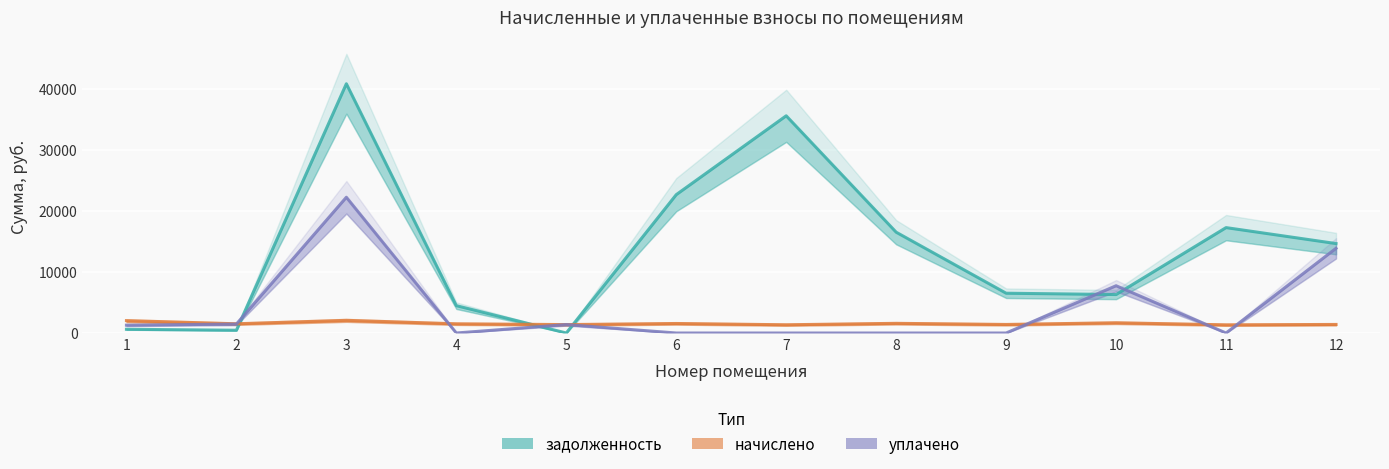

How many lines are shown in the chart?

3